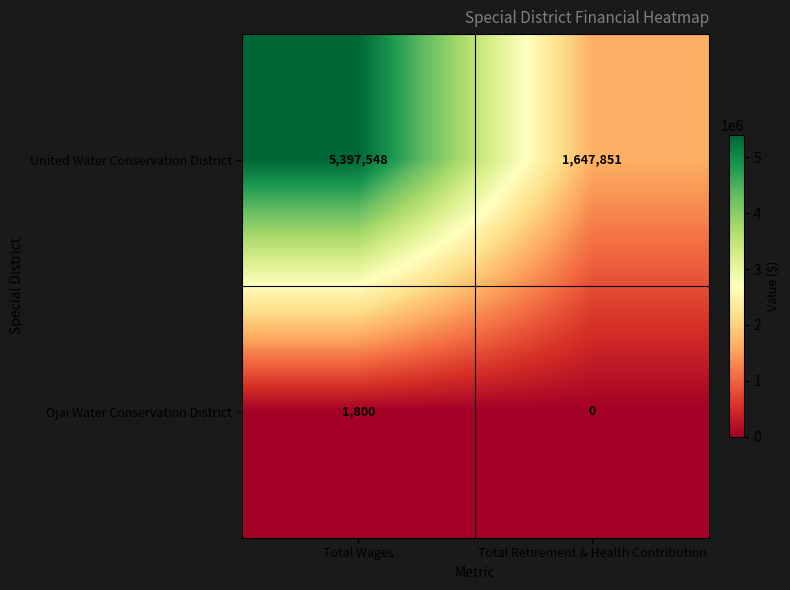

Rank the series by their average value, from lowest to highest.

Ojai Water Conservation District, United Water Conservation District